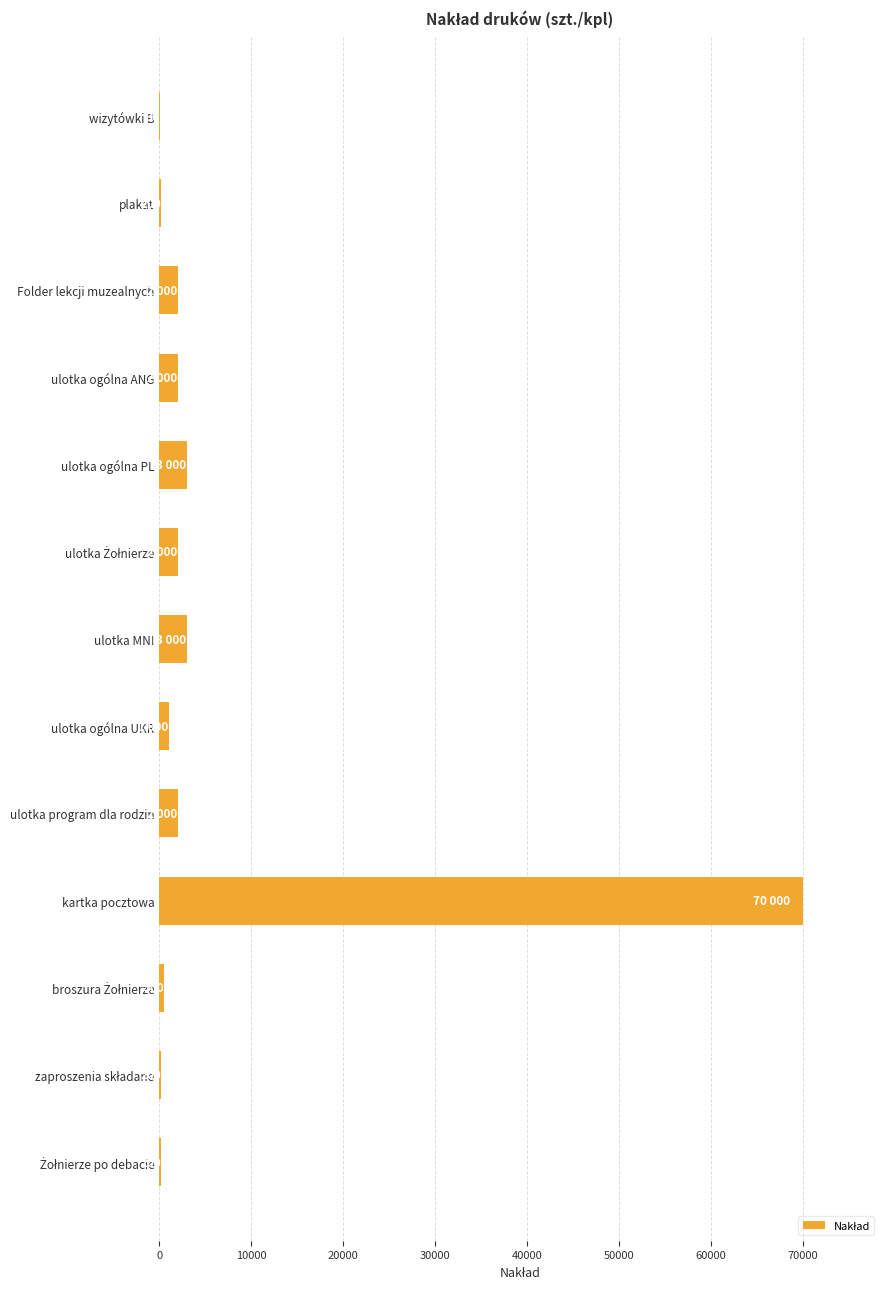

Which label corresponds to the largest value in the chart?

kartka pocztowa